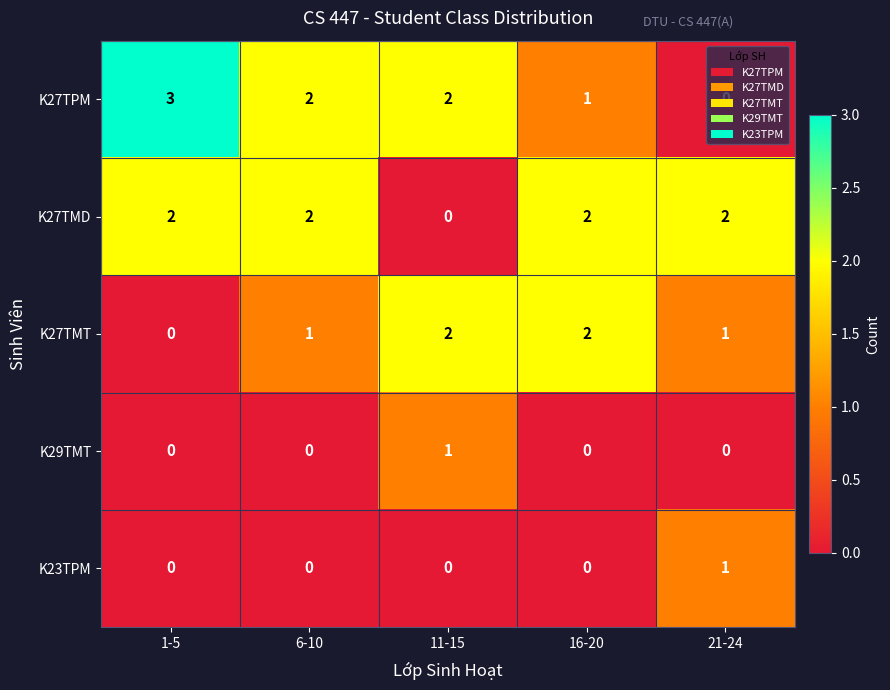

What is the maximum value shown in the chart?

3